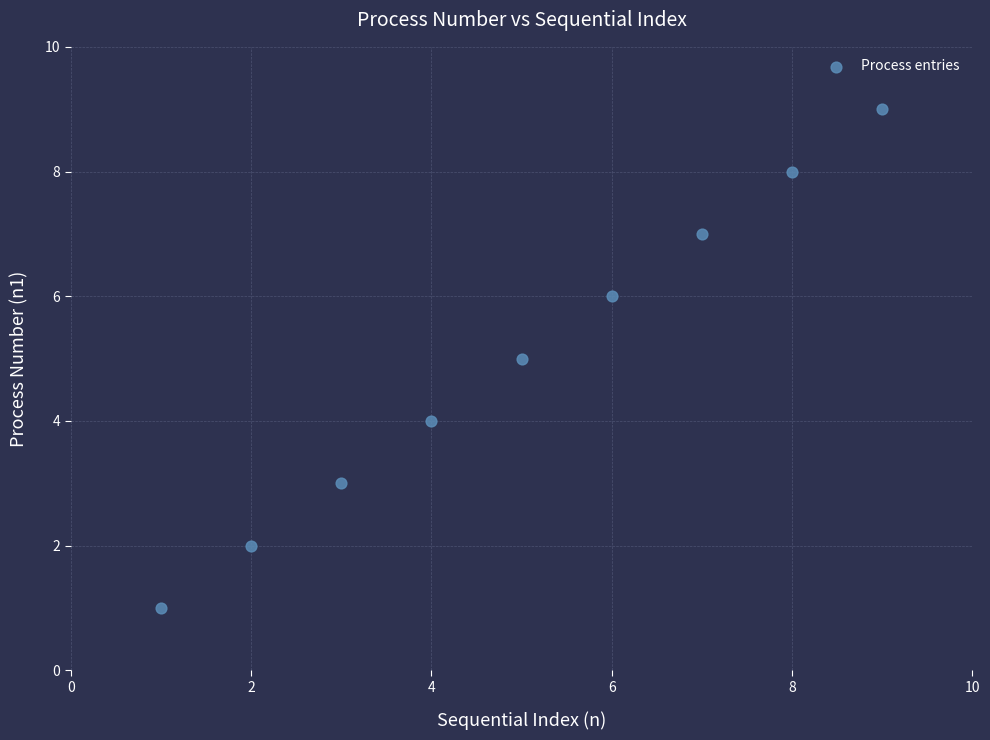

What is the range of Y values (max minus min)?

8